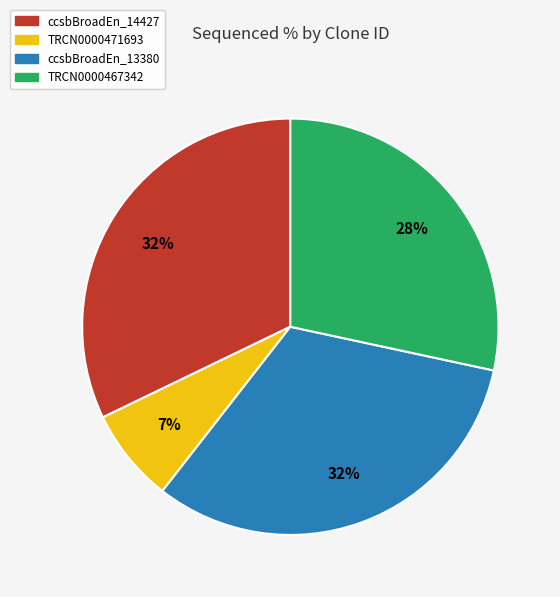

Is there any slice that represents more than half of the pie?

No